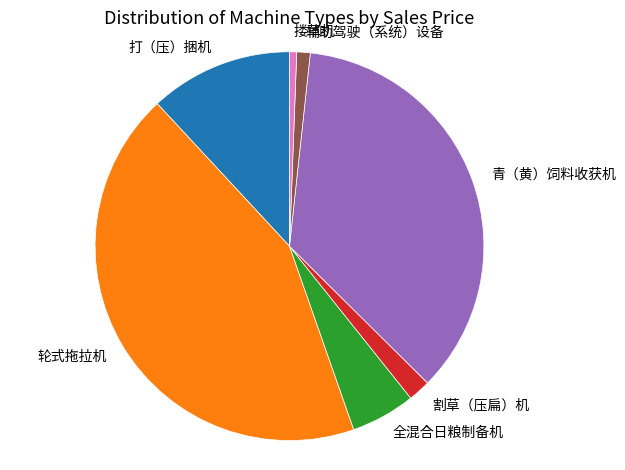

The 辅助驾驶（系统）设备 slice represents 11% of the pie. True or false?

False